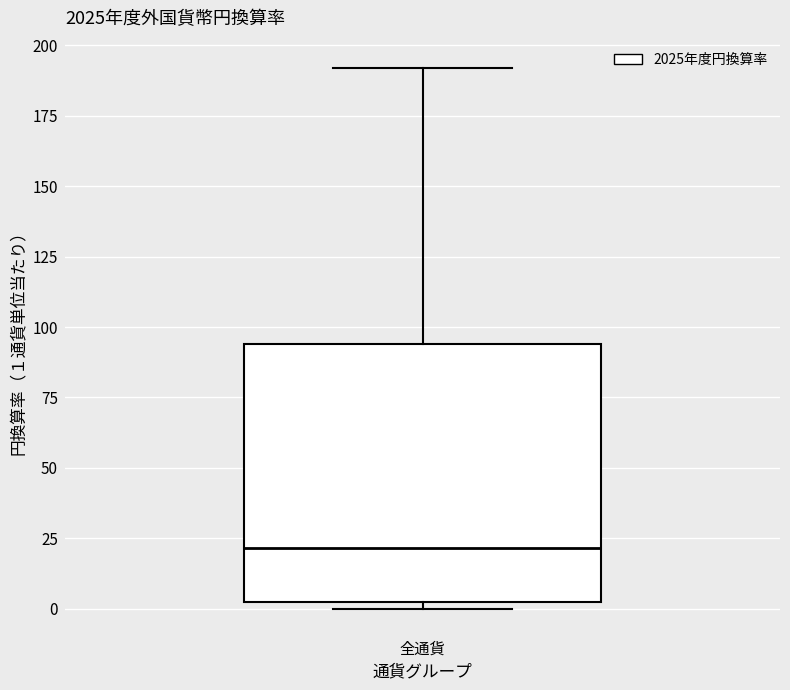

Read this box plot against the y-axis: the position of the median line, the range covered by the box, and the ends of both whiskers. The values are not printed on the chart, so give them approximately, as read against the axis.

median 20, box 0 to 95, whiskers 0 (just below the box's lower edge) to 190